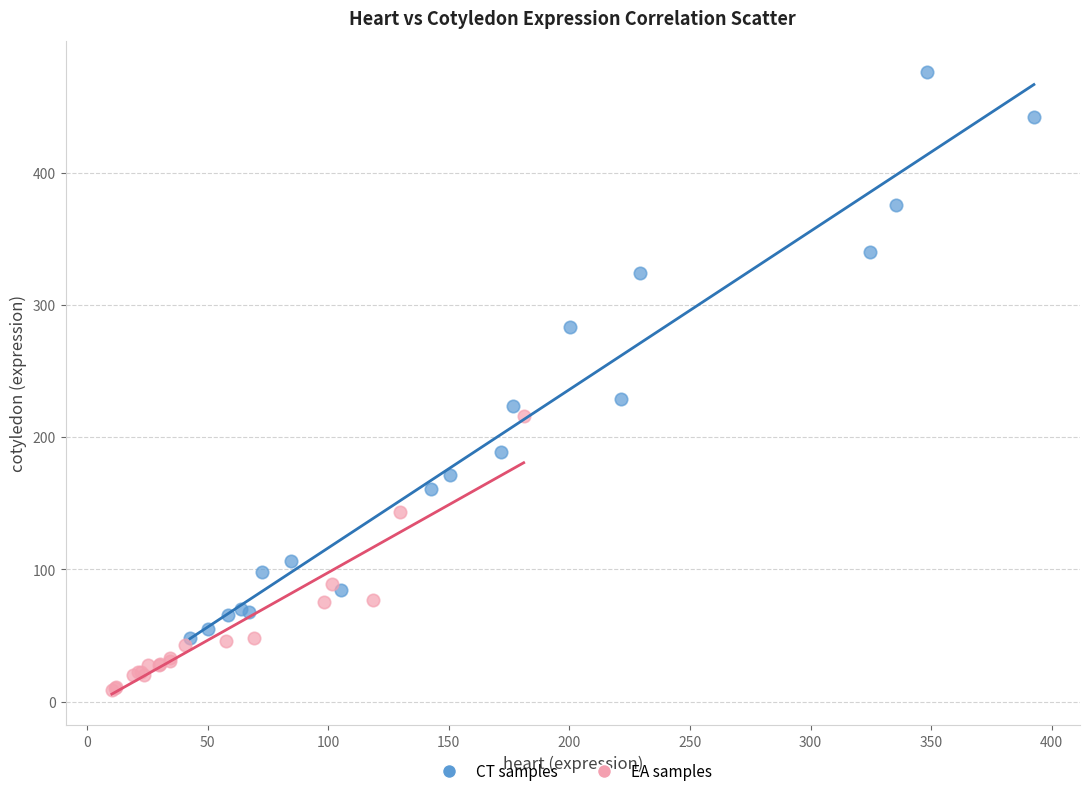

Which series has the widest spread of Y values?

CT samples